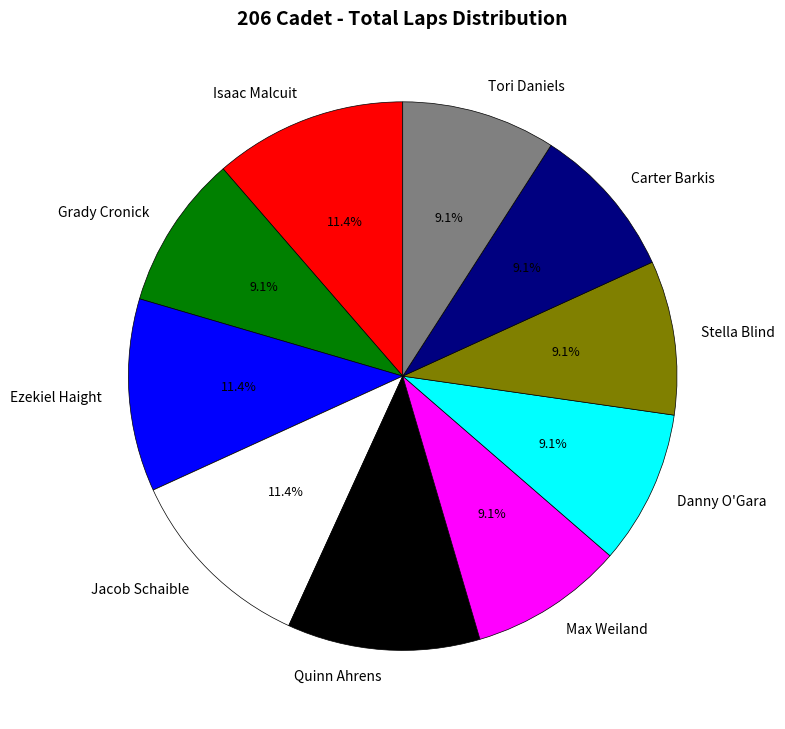

Combined, do Carter Barkis and Grady Cronick account for over 50%?

No